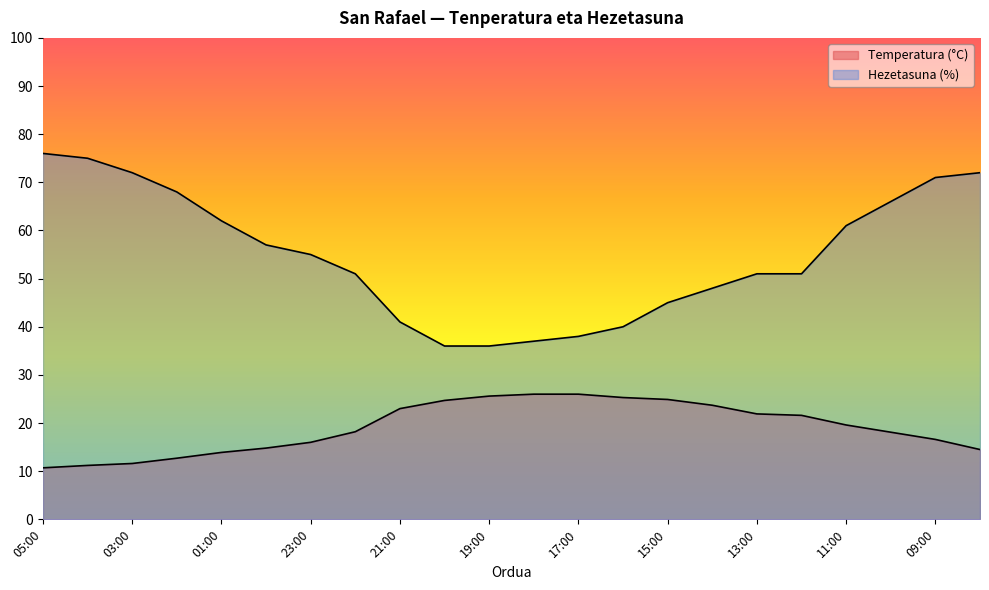

What is the label of the 3rd point from the left?

03:00